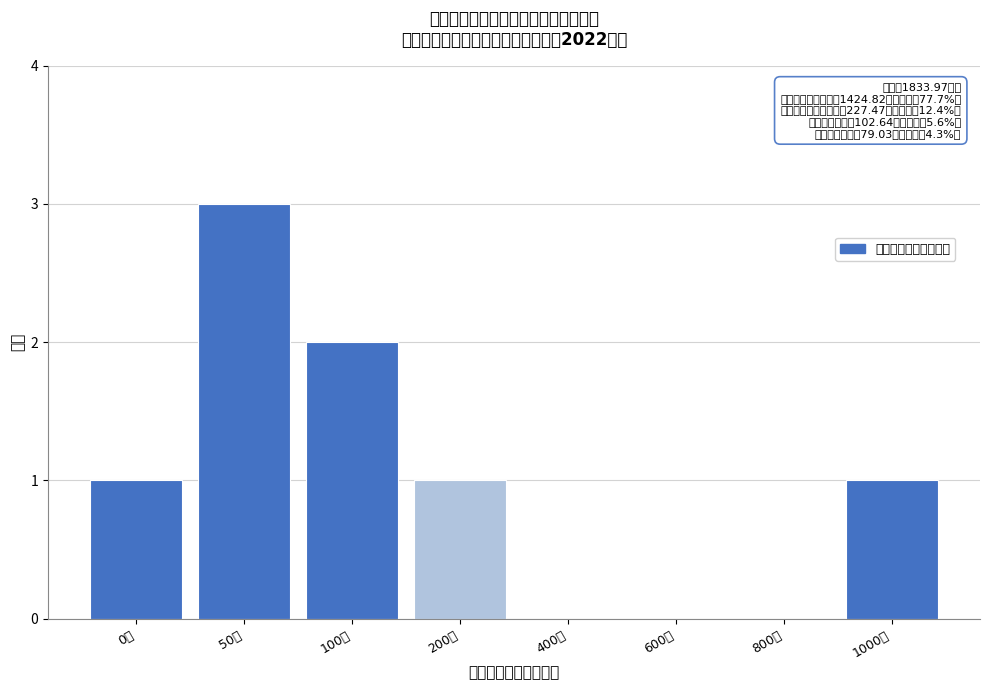

Reading left to right, transcribe all the data shown in this chart.

0万=1	50万=3	100万=2	200万=1	400万=0	600万=0	800万=0	1000万=1